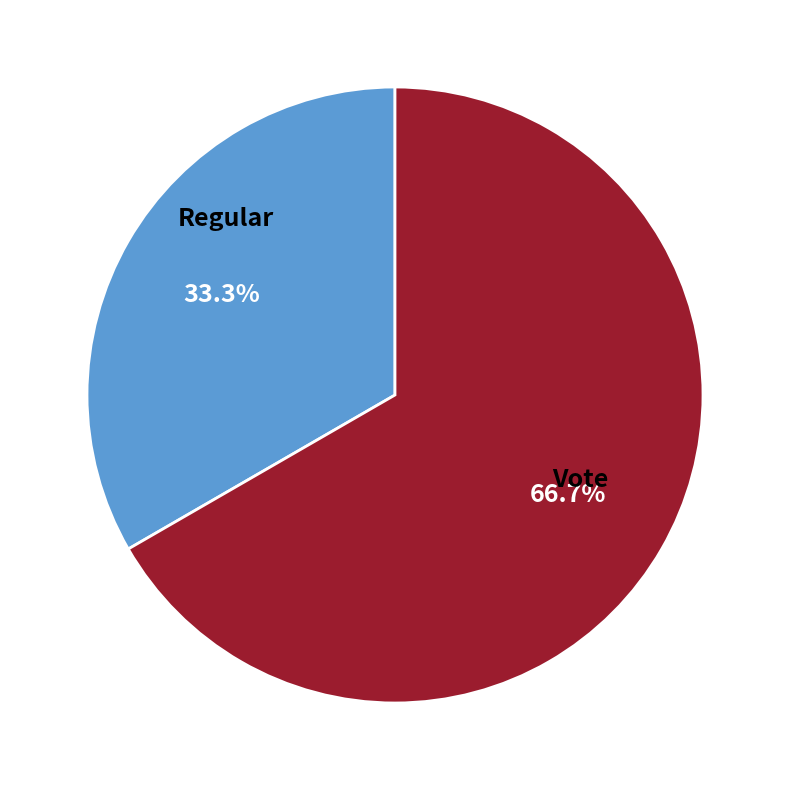

To the nearest percent, what portion does Vote represent?

67%